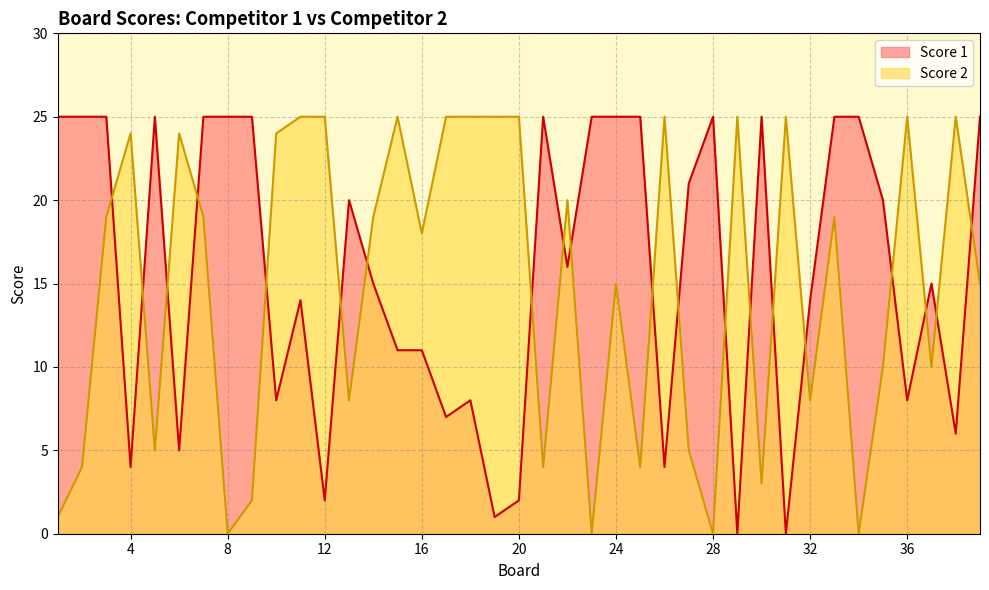

Reading left to right, list all the values displayed in this chart.

Score 1: 1=25	2=25	3=25	4=4	5=25	6=5	7=25	8=25	9=25	10=8	11=14	12=2	13=20	14=15	15=11	16=11	17=7	18=8	19=1	20=2	21=25	22=16	23=25	24=25	25=25	26=4	27=21	28=25	29=0	30=25	31=0	32=14	33=25	34=25	35=20	36=8	37=15	38=6	39=25
Score 2: 1=1	2=4	3=19	4=24	5=5	6=24	7=19	8=0	9=2	10=24	11=25	12=25	13=8	14=19	15=25	16=18	17=25	18=25	19=25	20=25	21=4	22=20	23=0	24=15	25=4	26=25	27=5	28=0	29=25	30=3	31=25	32=8	33=19	34=0	35=10	36=25	37=10	38=25	39=15